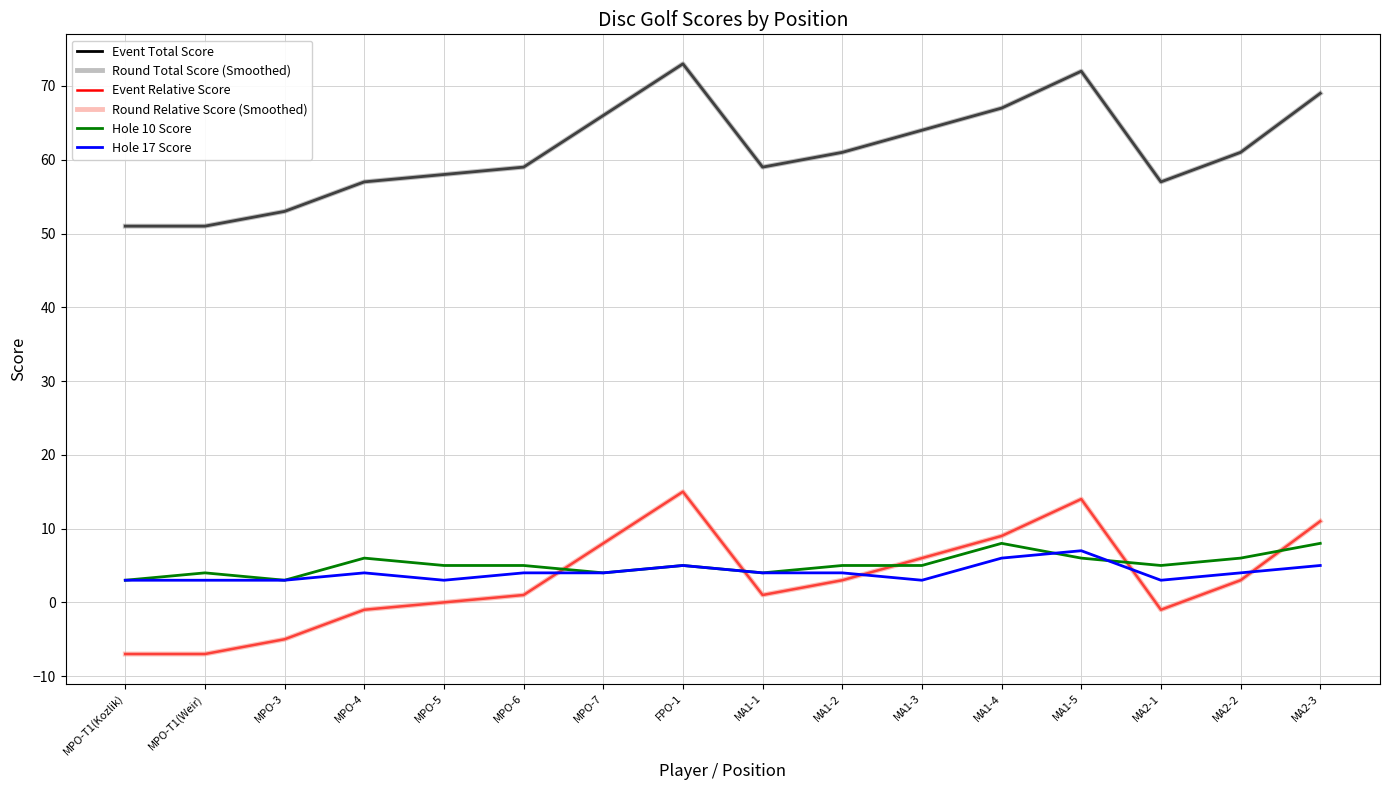

How many lines are shown in the chart?

6